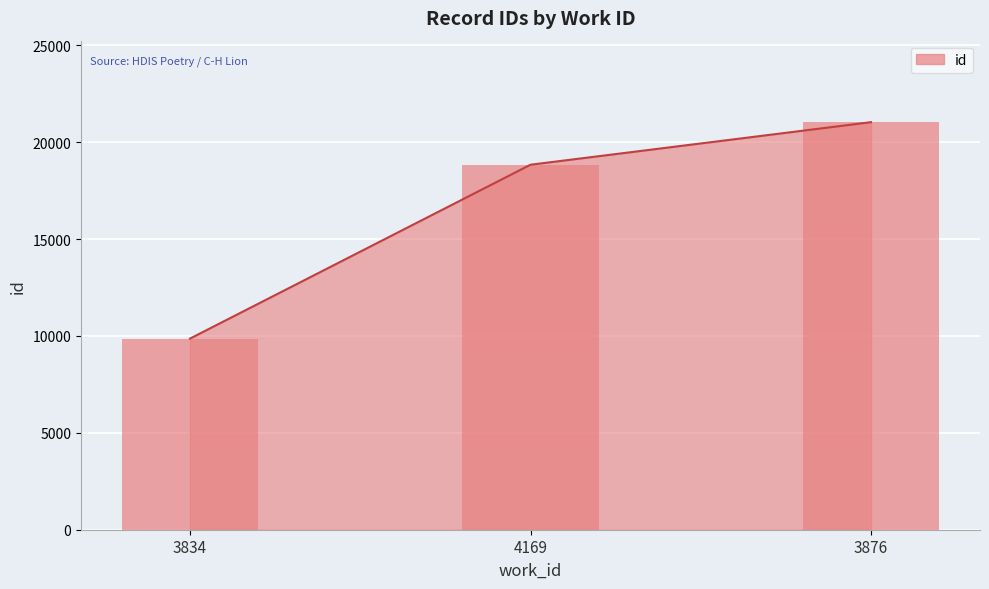

What is the difference between the maximum and minimum values?

11171